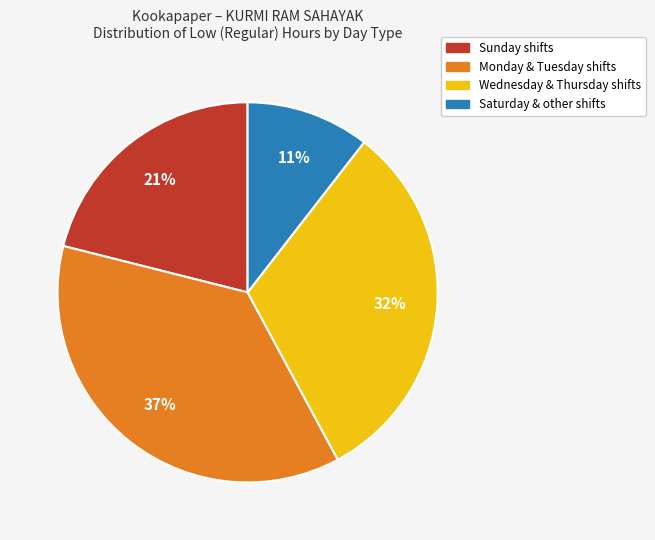

Is there any slice that represents more than half of the pie?

No